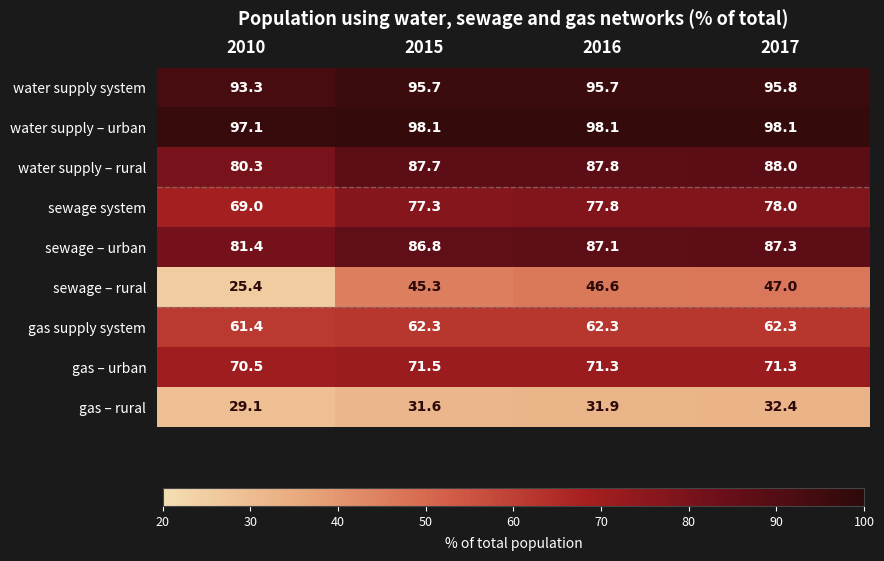

At which label does sewage system reach its peak?

2017